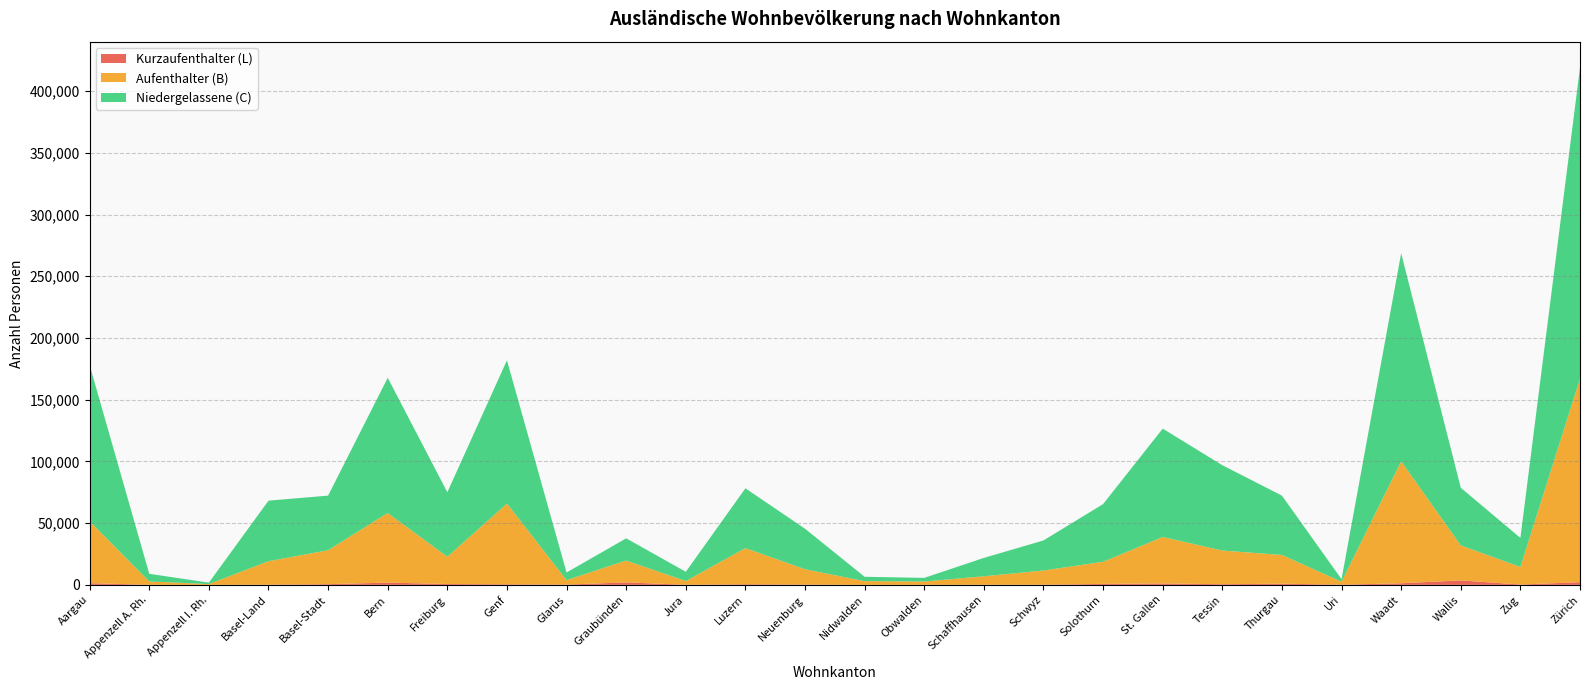

Reading left to right, extract all data points from this chart.

Kurzaufenthalter (L): Aargau=1377	Appenzell A. Rh.=40	Appenzell I. Rh.=10	Basel-Land=168	Basel-Stadt=568	Bern=1838	Freiburg=676	Genf=470	Glarus=220	Graubünden=2028	Jura=56	Luzern=523	Neuenburg=240	Nidwalden=43	Obwalden=44	Schaffhausen=122	Schwyz=160	Solothurn=781	St. Gallen=1142	Tessin=524	Thurgau=945	Uri=158	Waadt=1294	Wallis=3623	Zug=265	Zürich=2192
Aufenthalter (B): Aargau=50107	Appenzell A. Rh.=2724	Appenzell I. Rh.=636	Basel-Land=18994	Basel-Stadt=27481	Bern=56395	Freiburg=22081	Genf=65366	Glarus=3612	Graubünden=17687	Jura=3027	Luzern=29252	Neuenburg=12412	Nidwalden=2968	Obwalden=2678	Schaffhausen=6836	Schwyz=11480	Solothurn=17915	St. Gallen=37651	Tessin=27292	Thurgau=23290	Uri=2367	Waadt=98806	Wallis=28320	Zug=14268	Zürich=164850
Niedergelassene (C): Aargau=126549	Appenzell A. Rh.=6190	Appenzell I. Rh.=1172	Basel-Land=49063	Basel-Stadt=44255	Bern=109541	Freiburg=52300	Genf=116106	Glarus=6193	Graubünden=17988	Jura=7520	Luzern=48467	Neuenburg=32846	Nidwalden=3545	Obwalden=2949	Schaffhausen=14894	Schwyz=24358	Solothurn=46747	St. Gallen=87790	Tessin=69138	Thurgau=48073	Uri=2087	Waadt=168574	Wallis=46751	Zug=23520	Zürich=252058